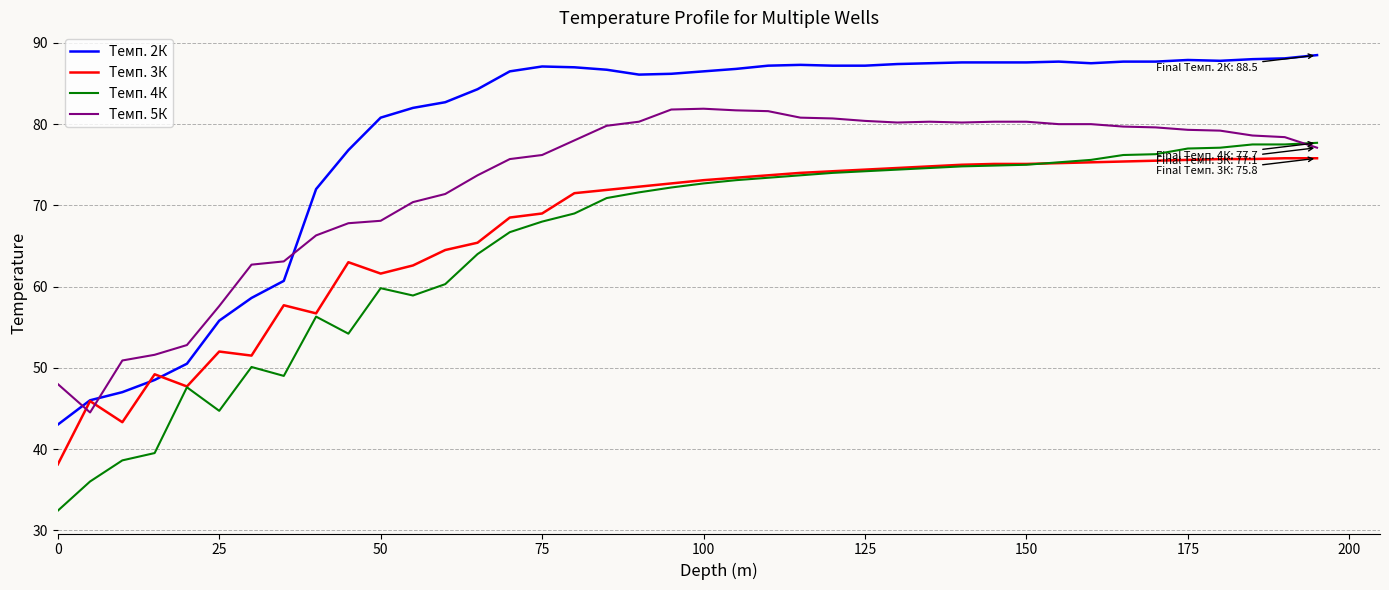

True or false: Темп. 4К and Темп. 2К cross at least once.

False